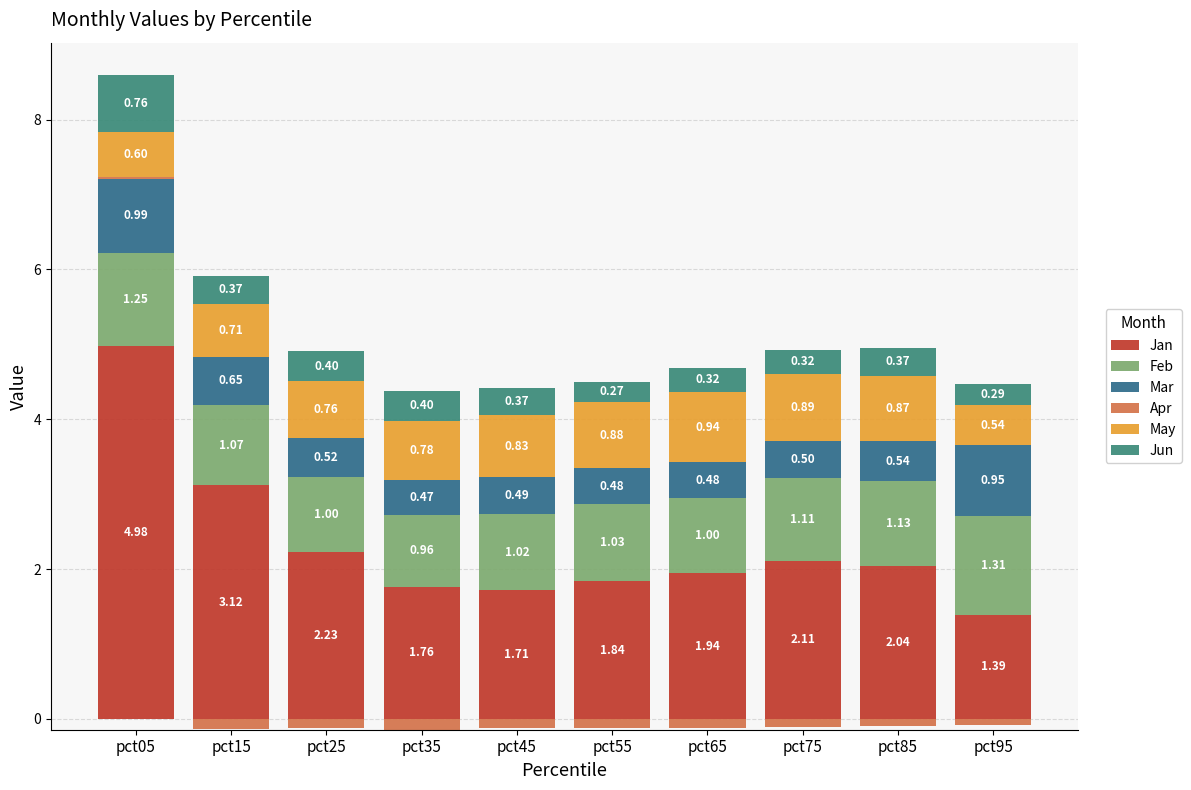

How many May values are between 0 and 1?

10